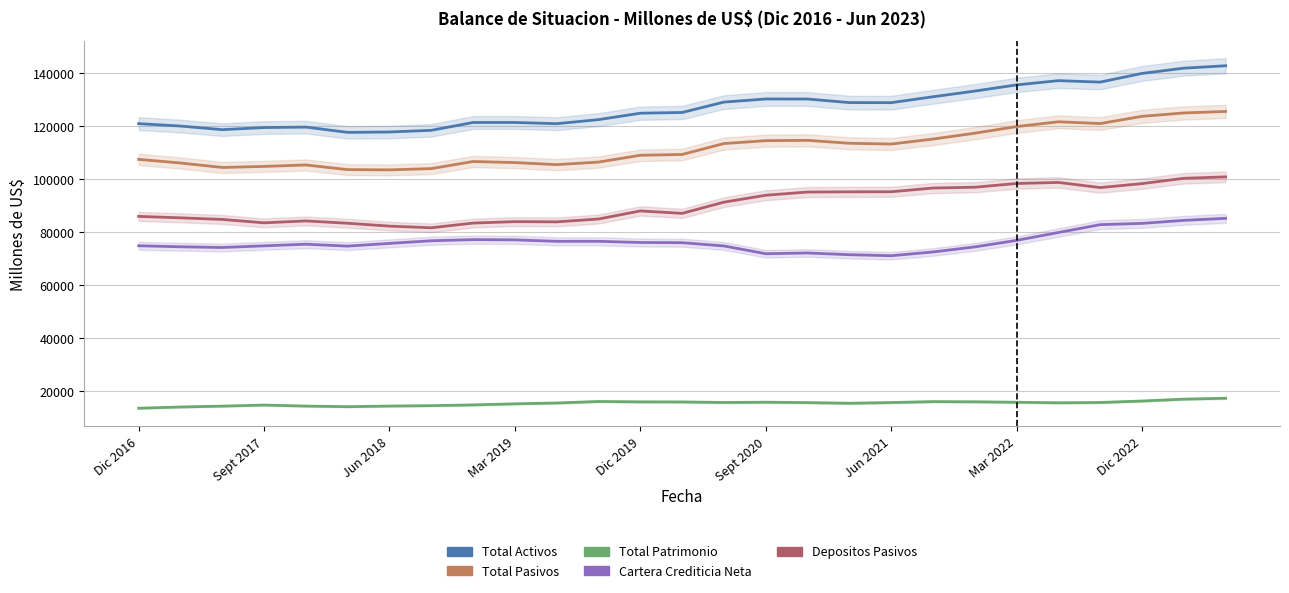

How many values in the Cartera Crediticia Neta series exceed 75788?

14